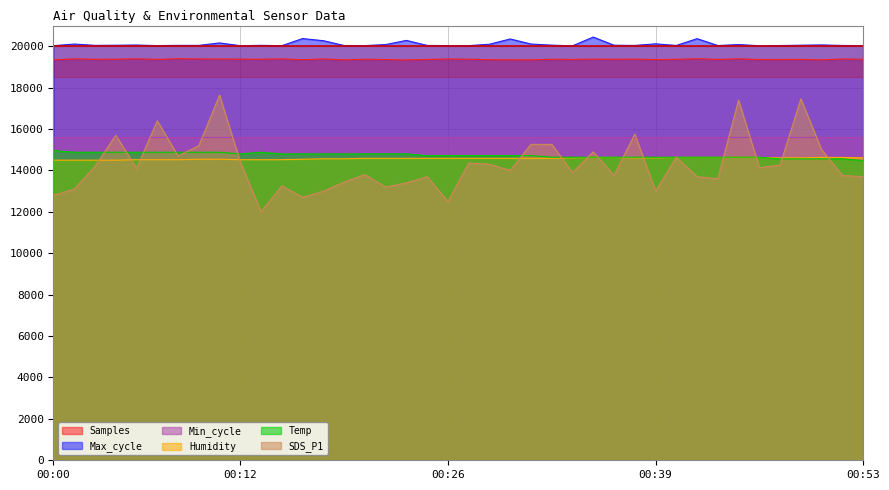

Between 00:45 and 00:50, which series saw the biggest shift?

SDS_P1